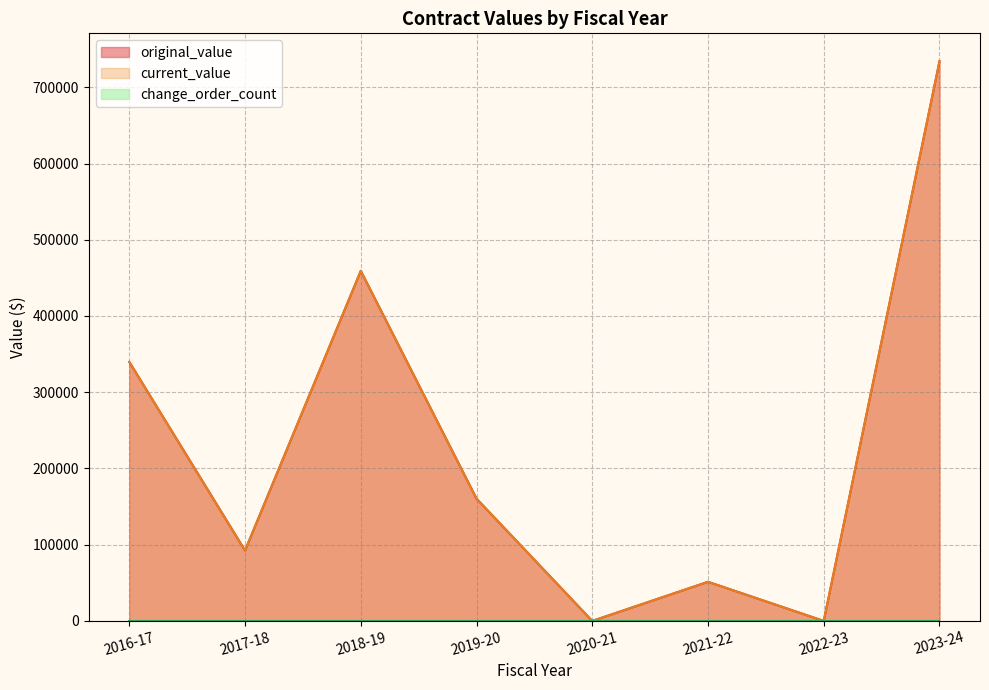

What are all the series names shown in the legend?

change_order_count, original_value, current_value